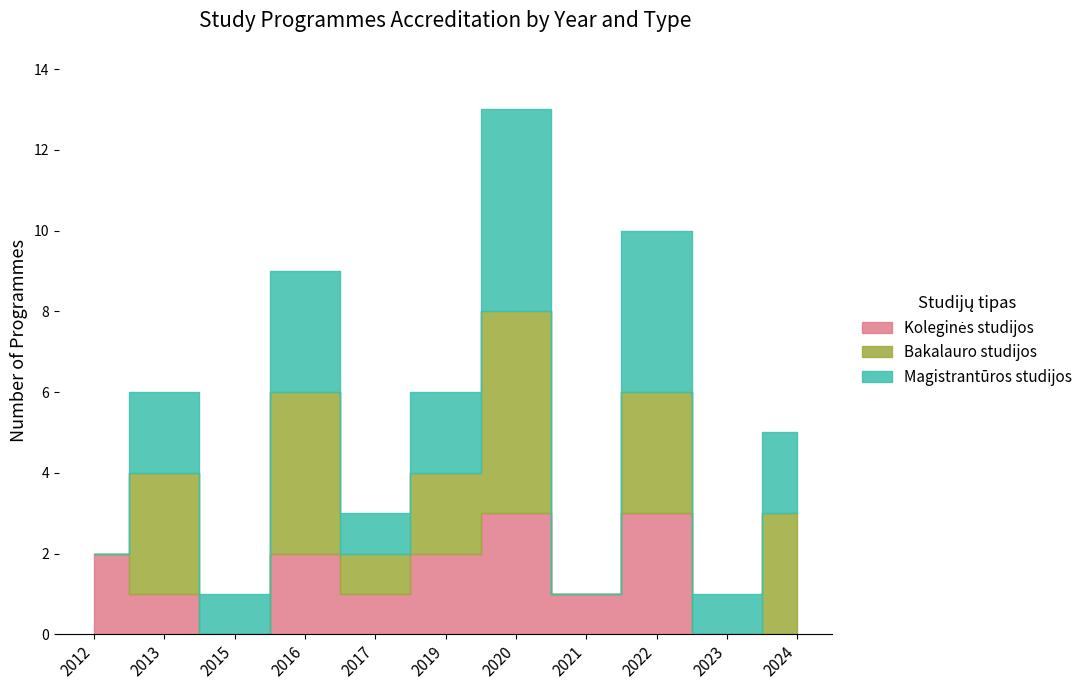

How many values in the Magistrantūros studijos series are below 2?

5